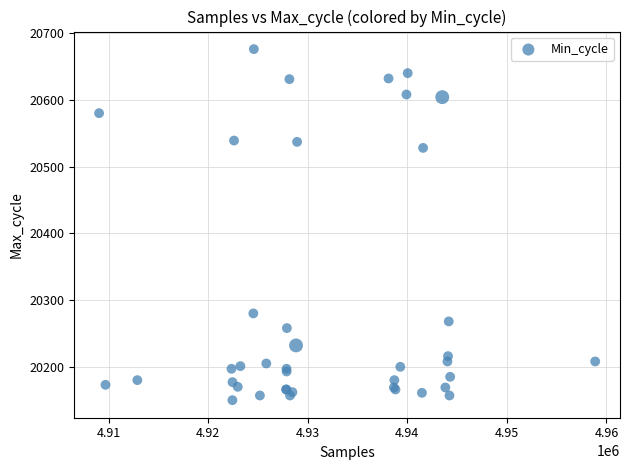

What Y value in the scatter plot is closest to 20413?

20528